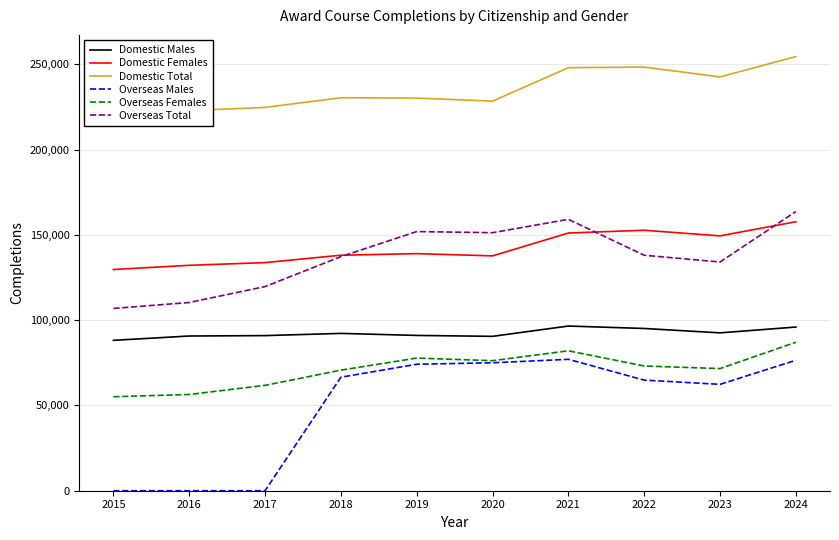

What is the sum of the Overseas Females values at 2019 and 2022?

150928